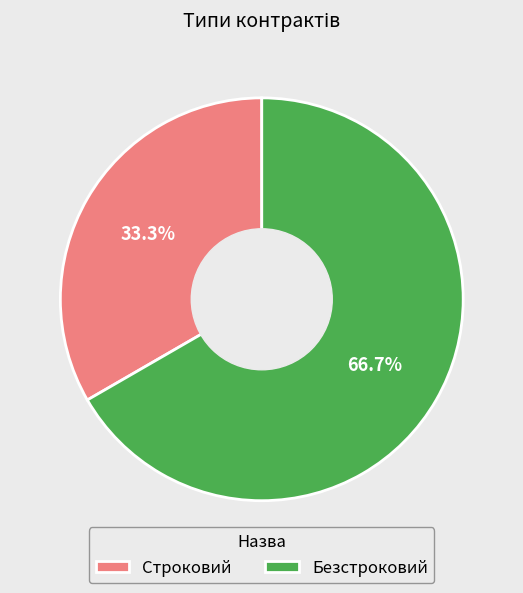

Between Безстроковий and Строковий, which is larger?

Безстроковий